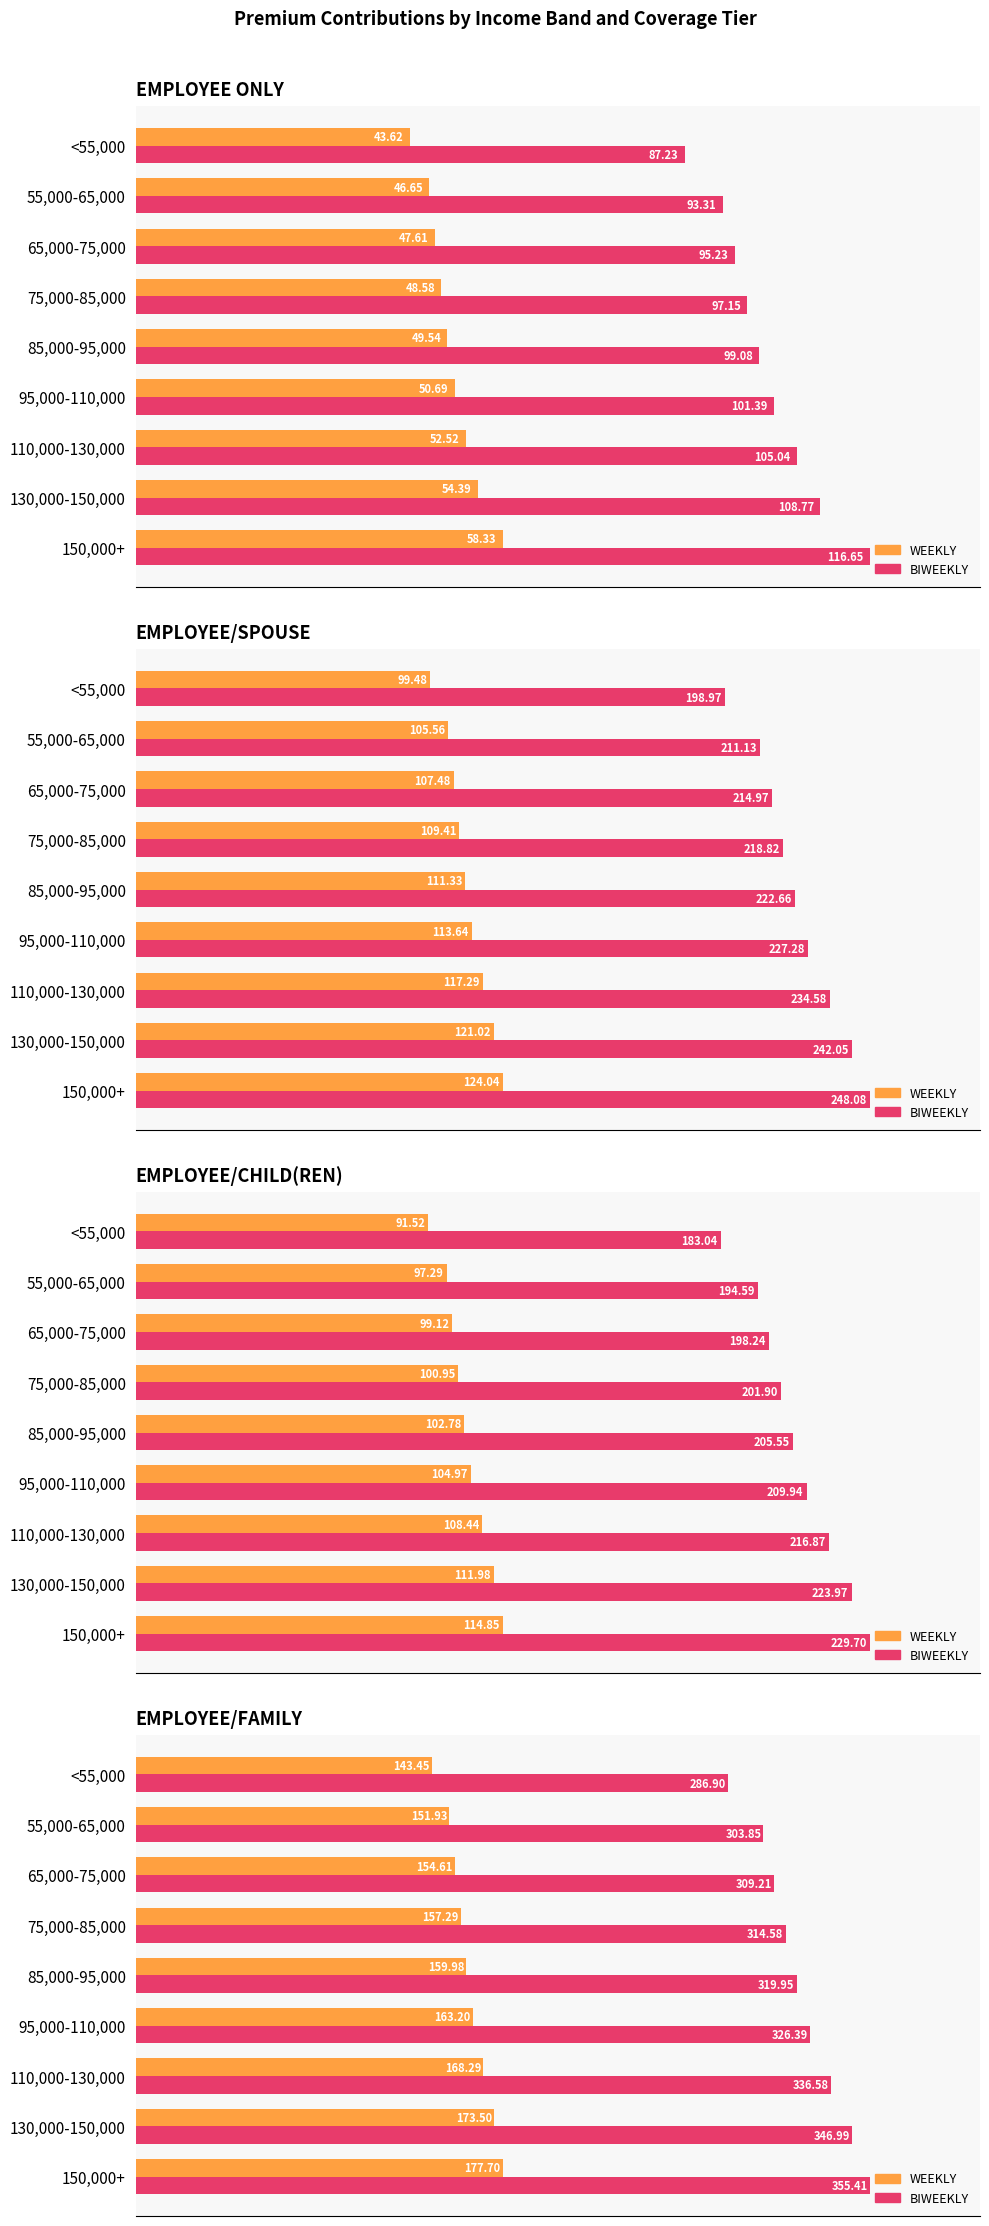

How many bars are there in each group?

2